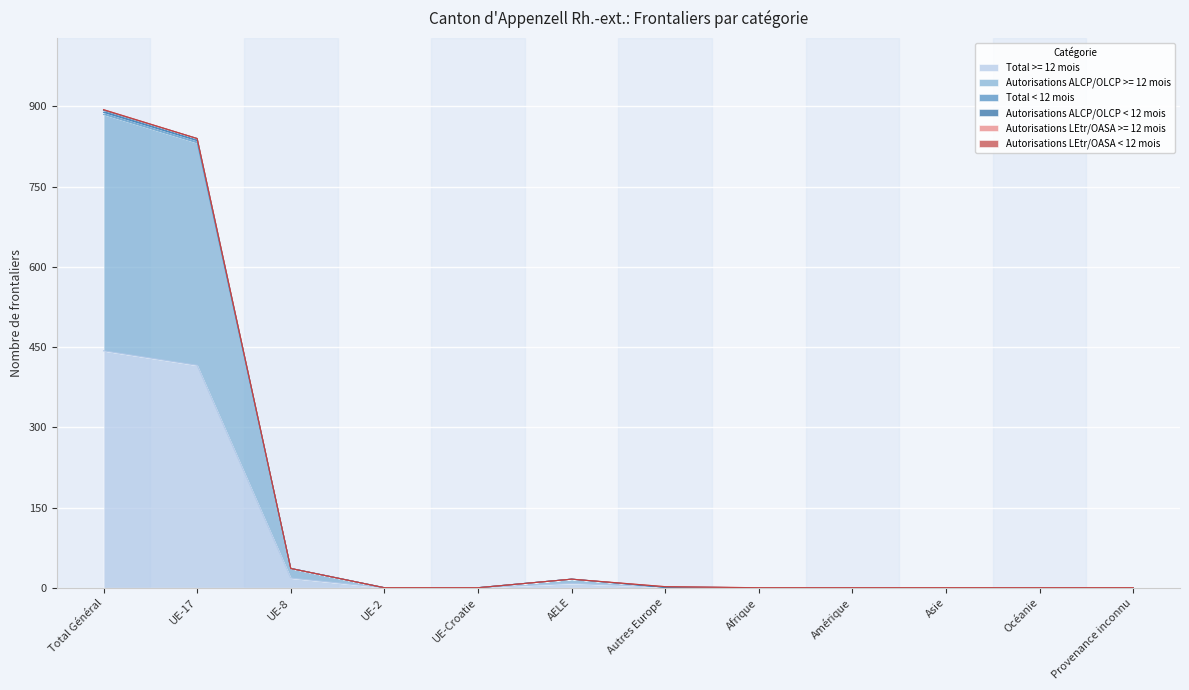

What is the label of the 5th point from the right?

Afrique